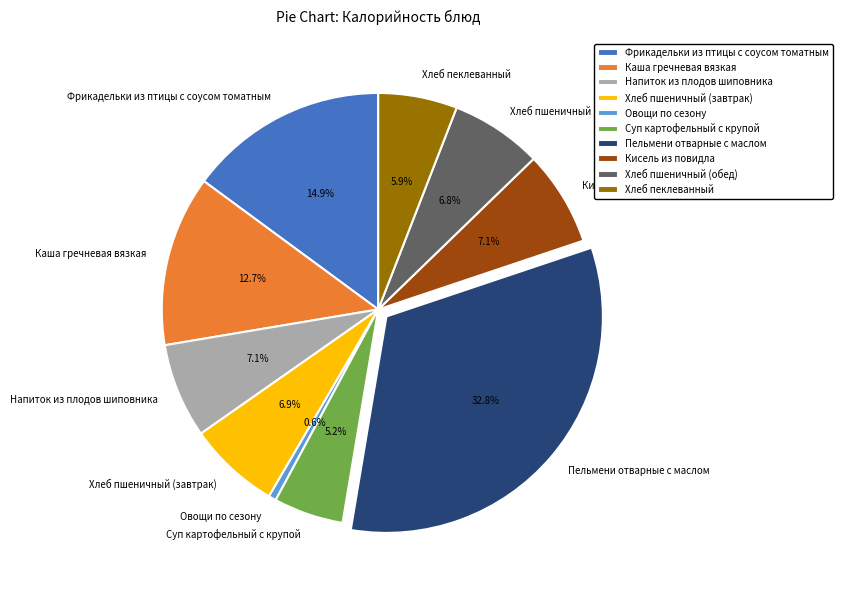

What is the ratio of the value at Каша гречневая вязкая to the value at Хлеб пеклеванный?

2.2